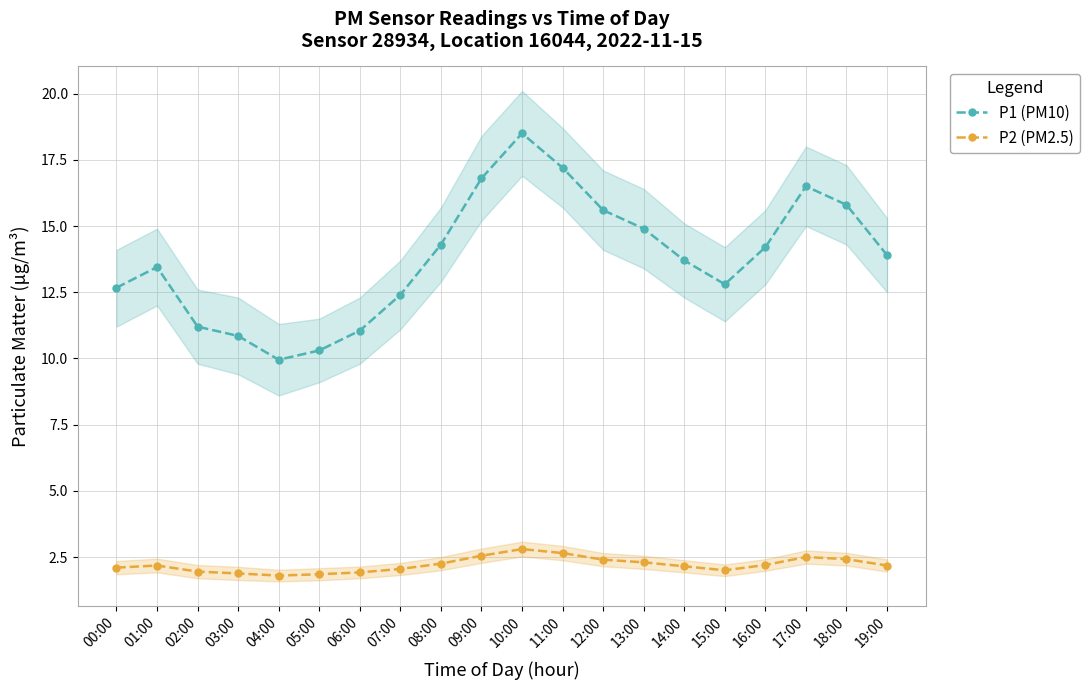

In P2 (PM2.5), how many points are lower than both neighbors (excluding endpoints)?

2